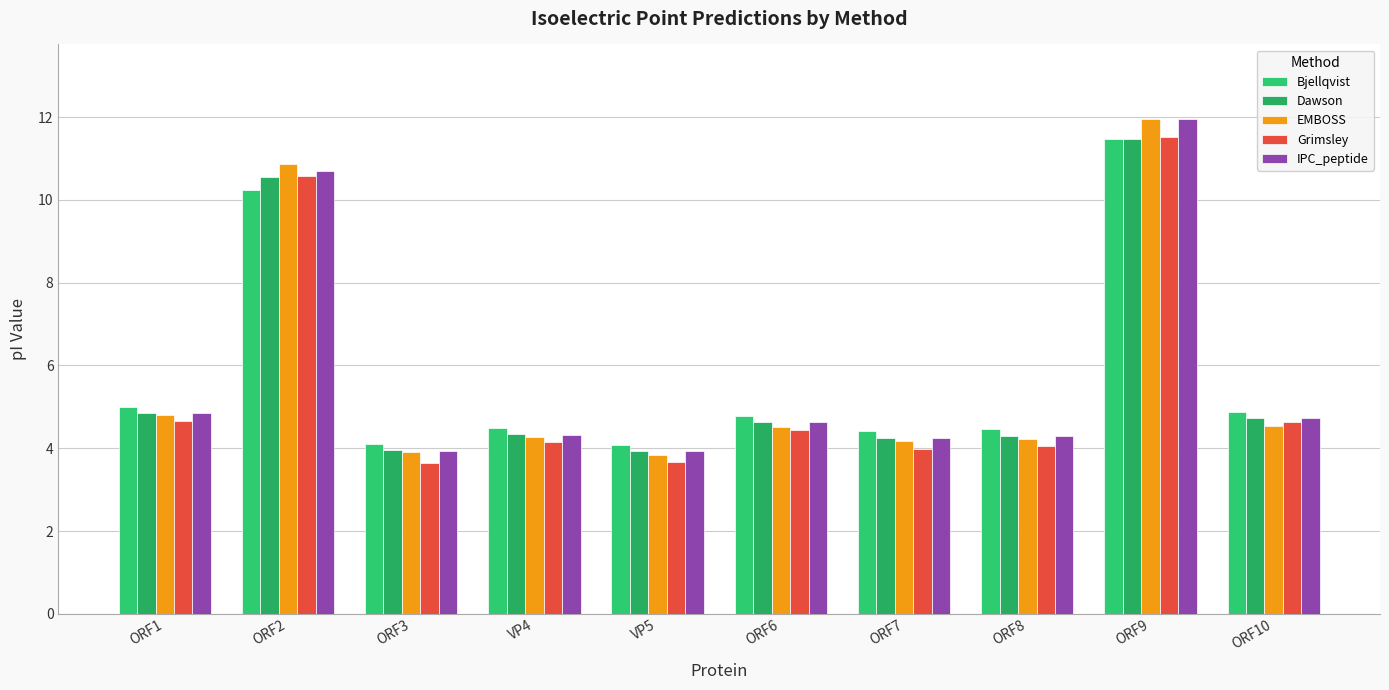

At how many categories does at least one series exceed 7?

2